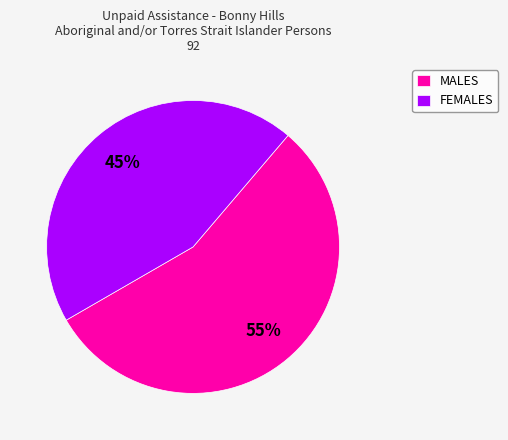

Is it true that MALES is 55% of the pie?

True